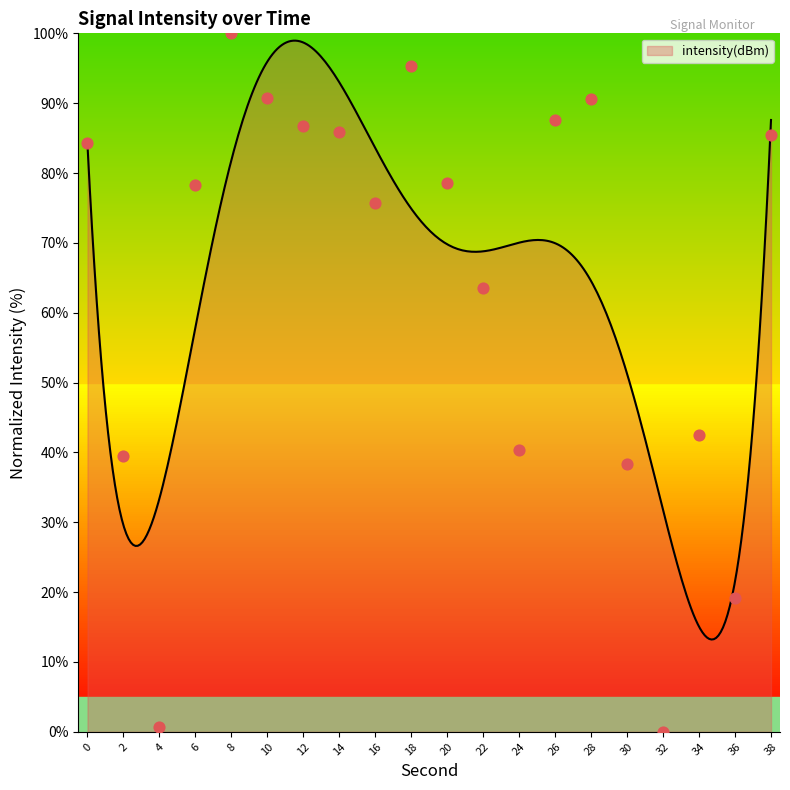

Which has a higher value, 22 or 4?

22